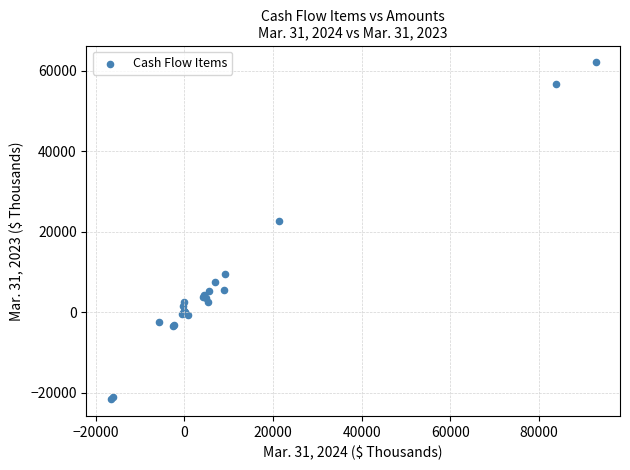

What Y value in the scatter plot is closest to 20224?

22578